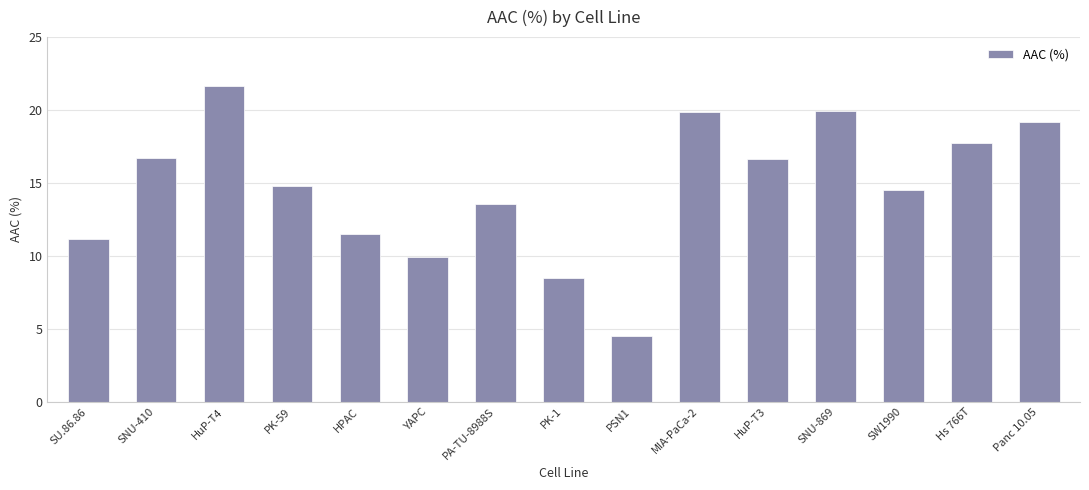

How many data points are above 14?

9